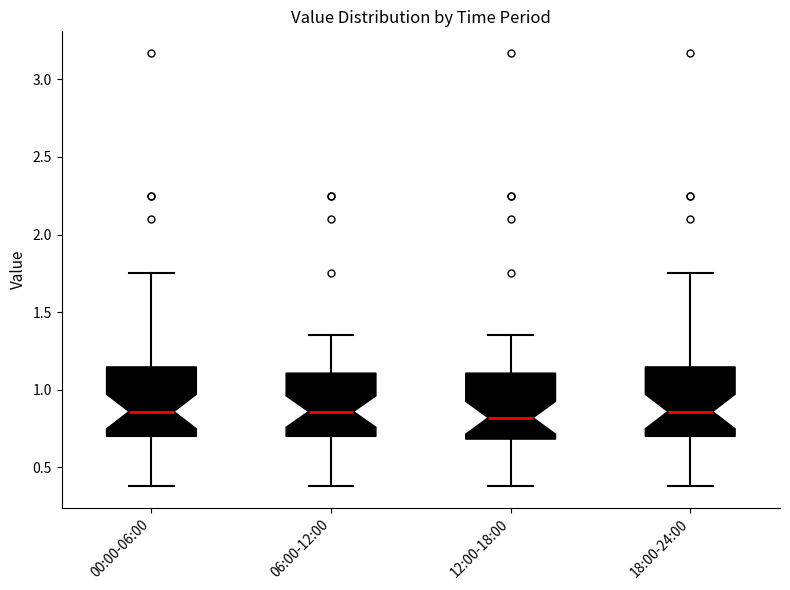

Where does the lower whisker of the box for 00:00-06:00 end on the y-axis? The values are not printed on the chart, so give them approximately, as read against the axis.

0.40